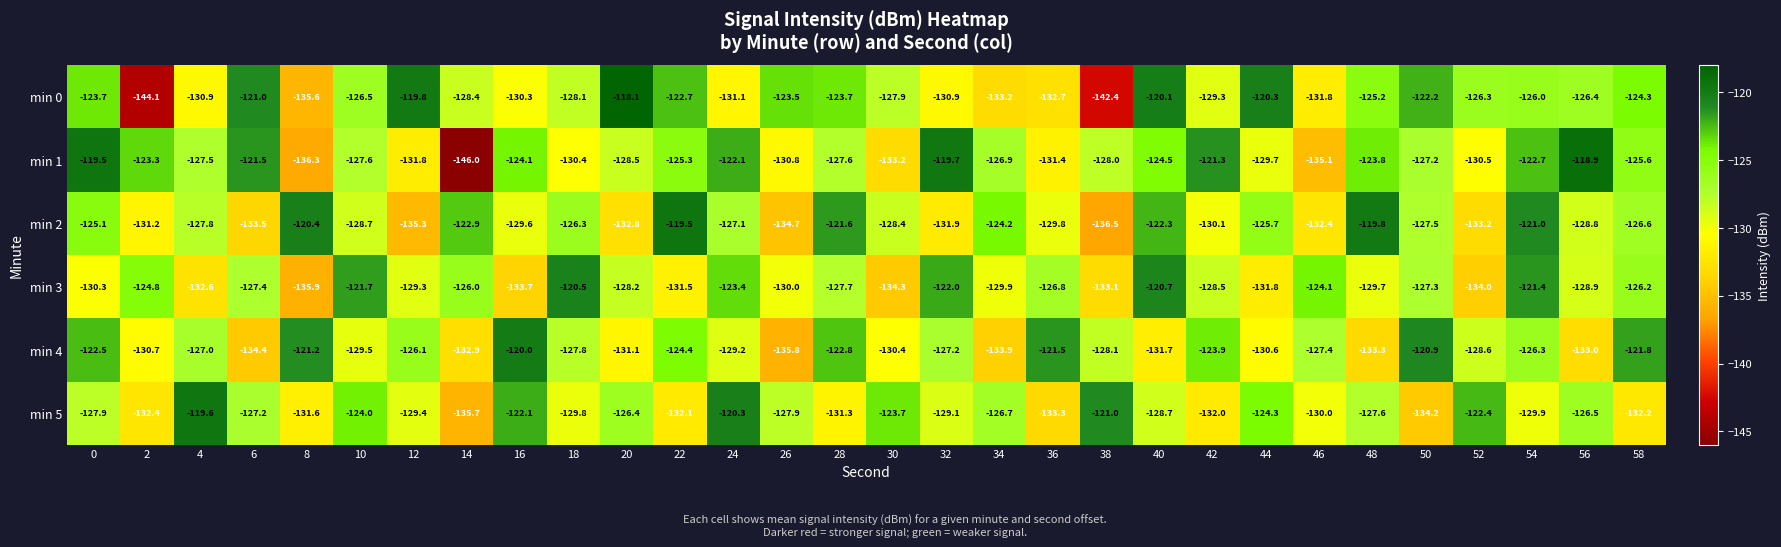

Which series has the largest total across all categories?

min 1